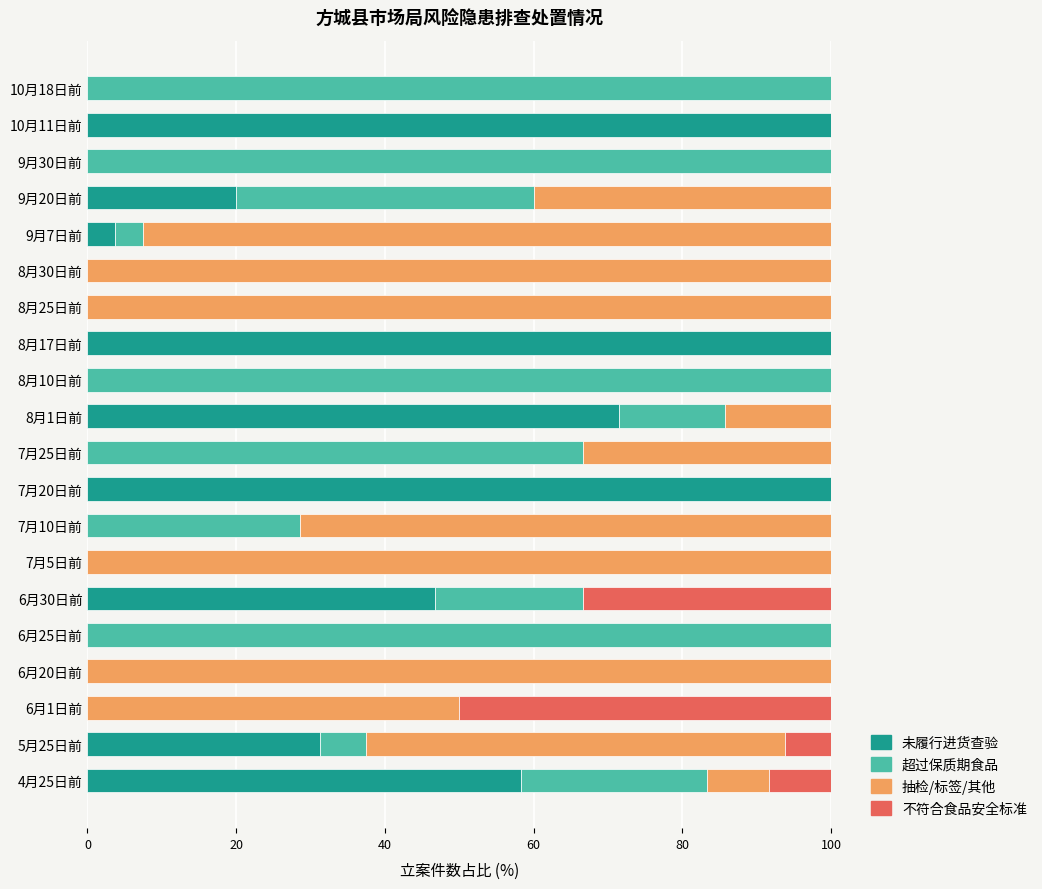

What is the total value across all series at 5月25日前?

100.0